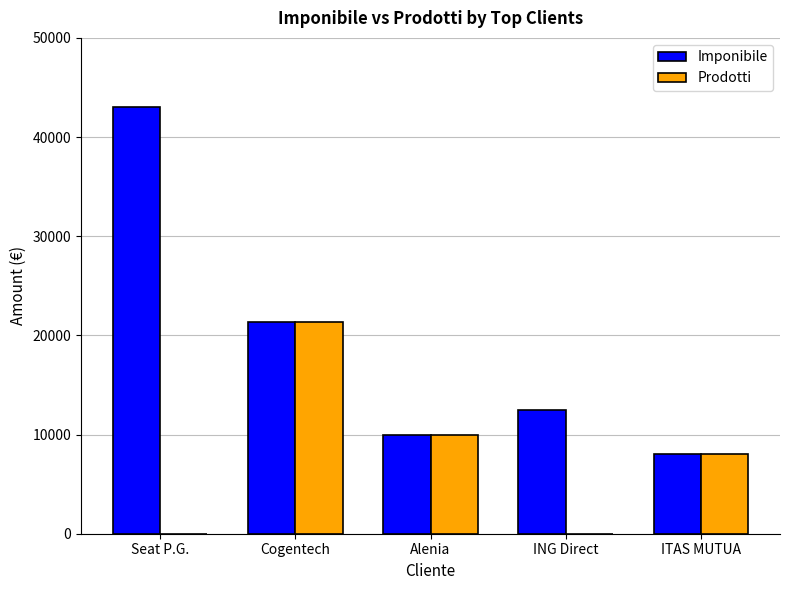

What is the highest value of the Imponibile series?

43000